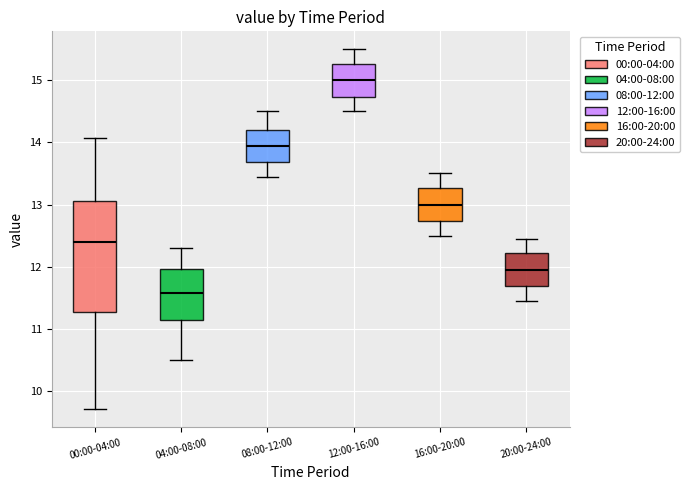

Reading left to right, read every box against the y-axis: the position of its median line, the range the box covers, and the ends of its whiskers. The values are not printed on the chart, so give them approximately, as read against the axis.

00:00-04:00: median 12.4, box 11.3 to 13.1, whiskers 9.7 to 14.1
04:00-08:00: median 11.6, box 11.1 to 12.0, whiskers 10.5 to 12.3
08:00-12:00: median 14.0, box 13.7 to 14.2, whiskers 13.5 to 14.5
12:00-16:00: median 15.0, box 14.7 to 15.3, whiskers 14.5 to 15.5
16:00-20:00: median 13.0, box 12.7 to 13.3, whiskers 12.5 to 13.5
20:00-24:00: median 12.0, box 11.7 to 12.2, whiskers 11.5 to 12.5